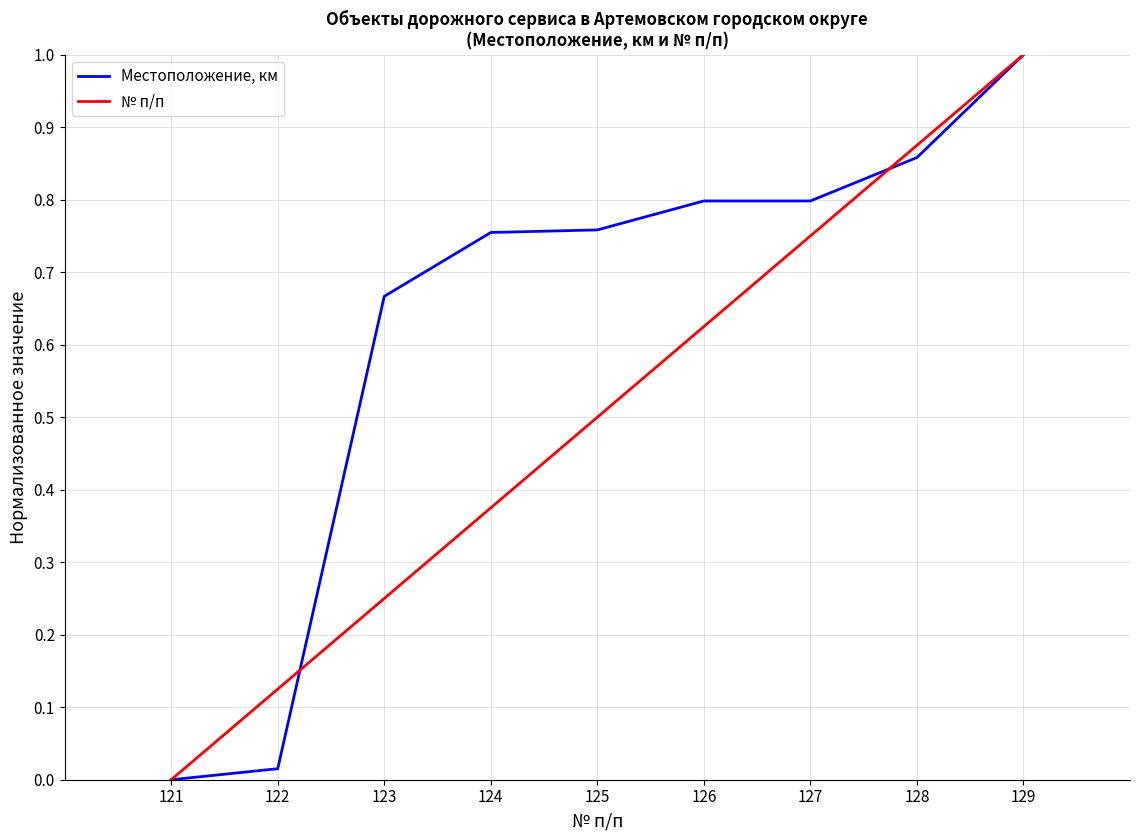

What is the highest value of the Местоположение, км series?

1.0